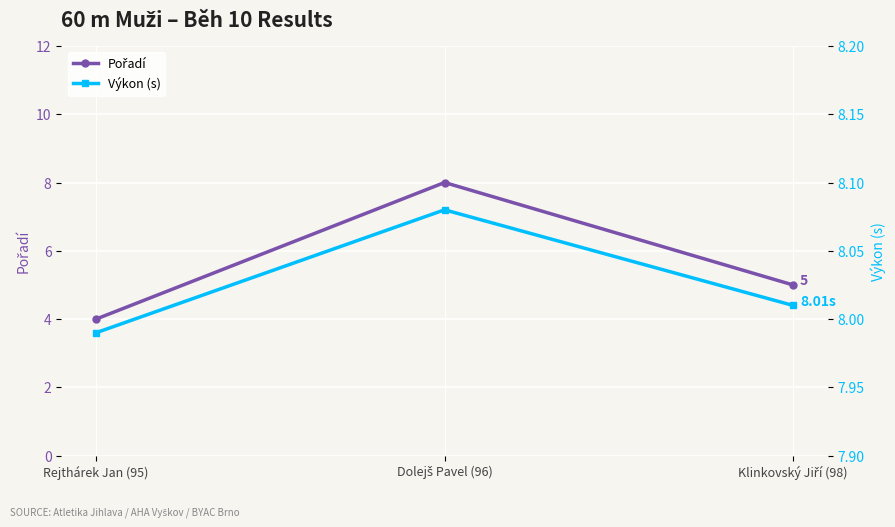

The value of Výkon (s) at Rejthárek Jan (95) is 2.8. True or false?

False